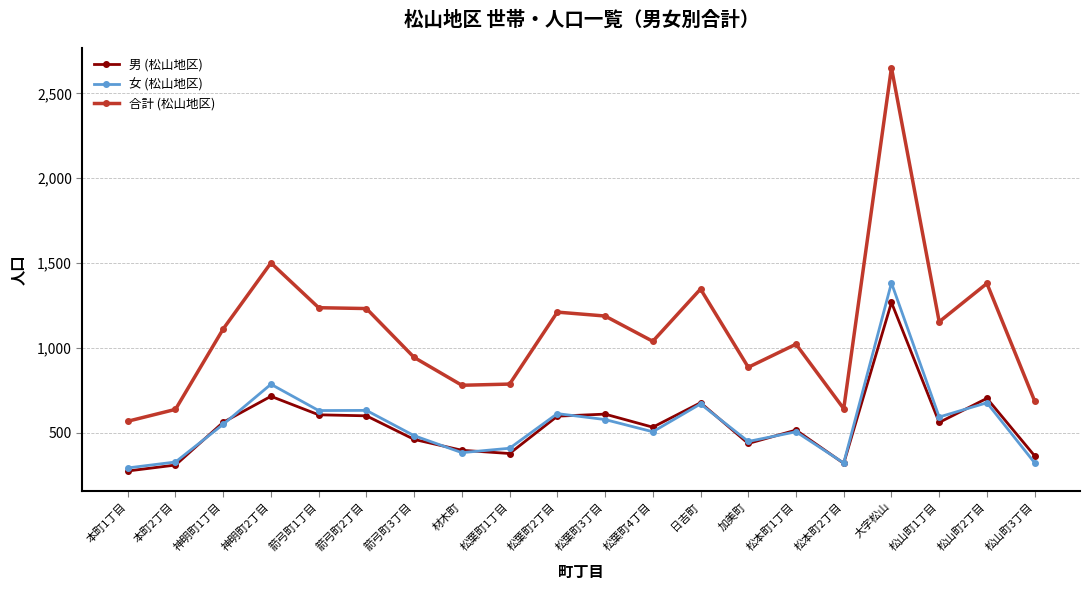

The value of 合計 (松山地区) at 松山町2丁目 is 1380. True or false?

True